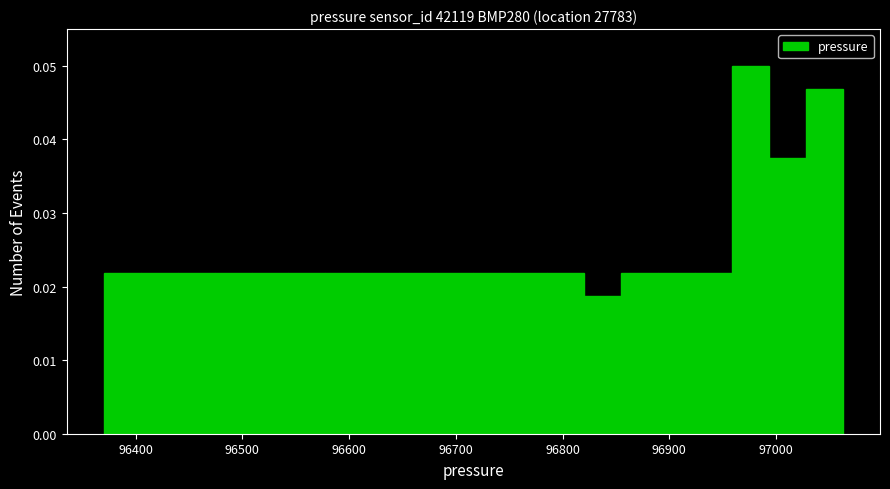

Around what value on the x-axis is the tallest bar? Give the approximate position of its centre, as read against the axis.

96980